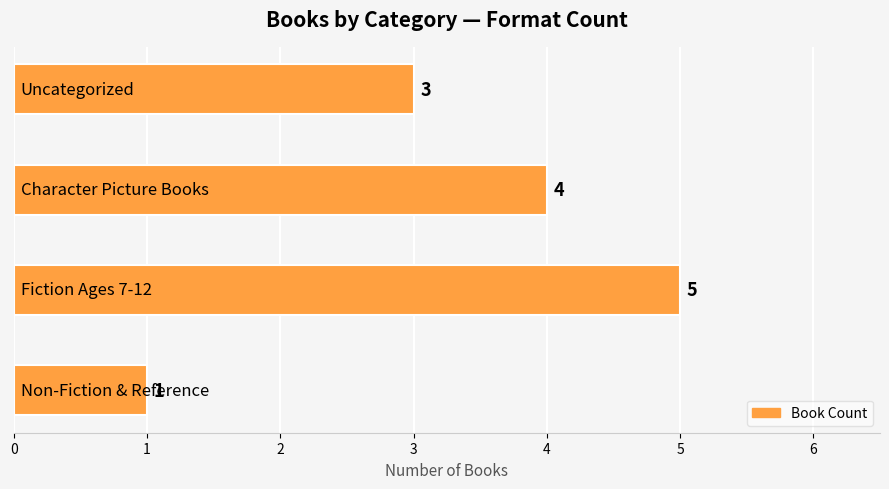

What is the difference between the second highest and minimum values?

3